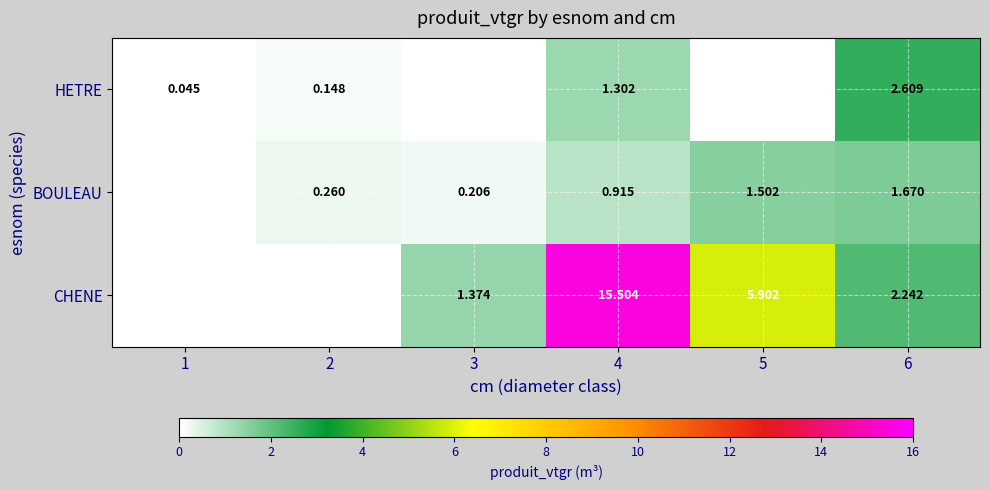

Is the value of CHENE at 4 greater than the value of BOULEAU at 2?

Yes